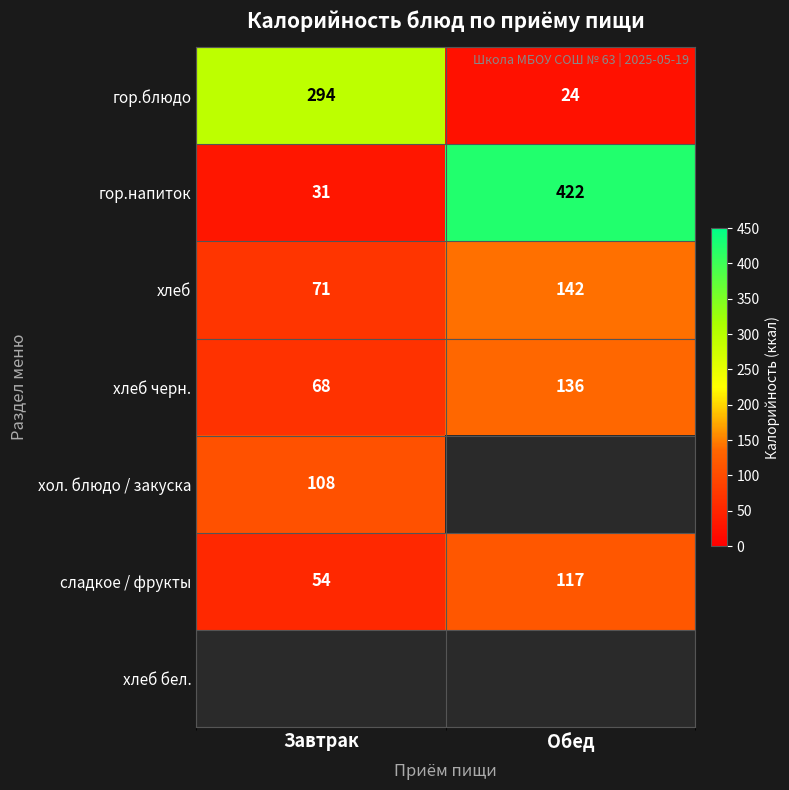

The value of хлеб черн. at Обед is 40.8. True or false?

False